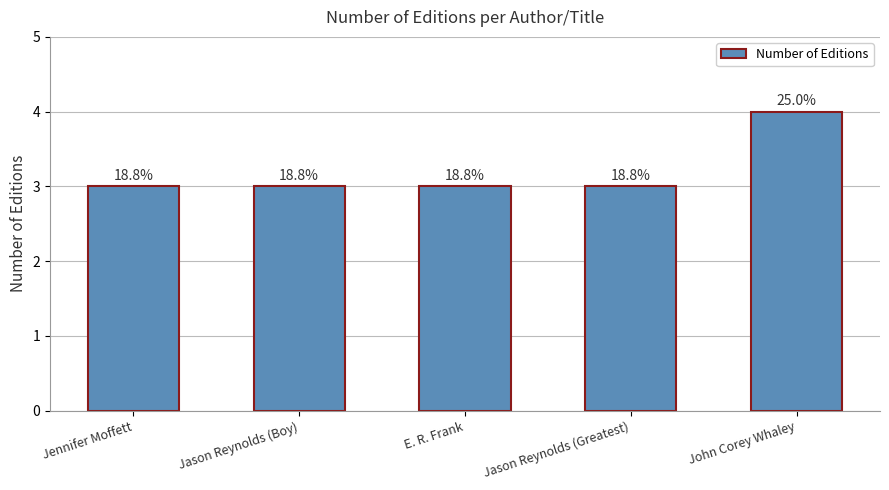

Approximately how many times larger is the value at Jason Reynolds (Boy) compared to John Corey Whaley?

0.8